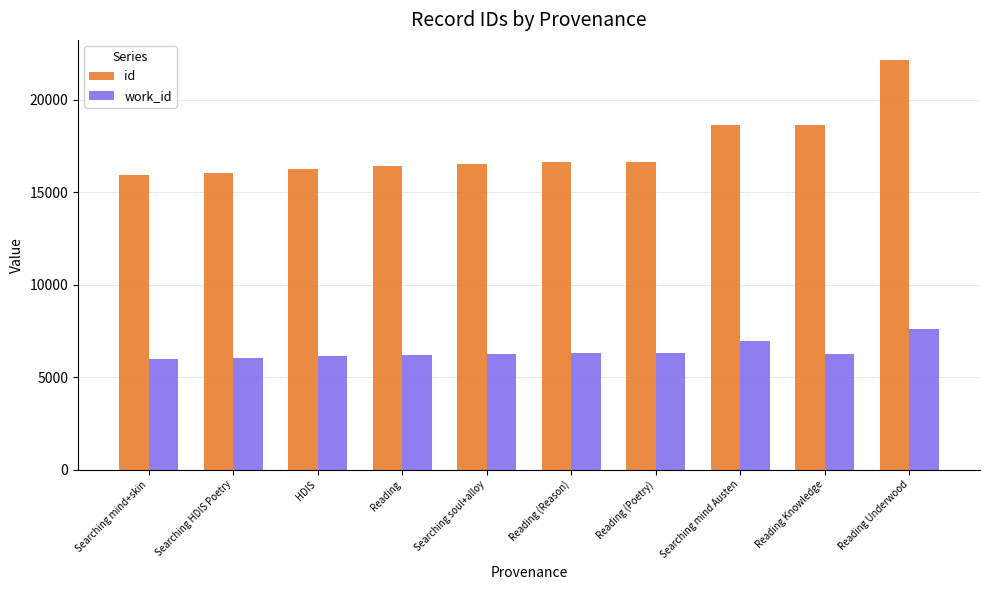

How many distinct data groups are displayed?

2